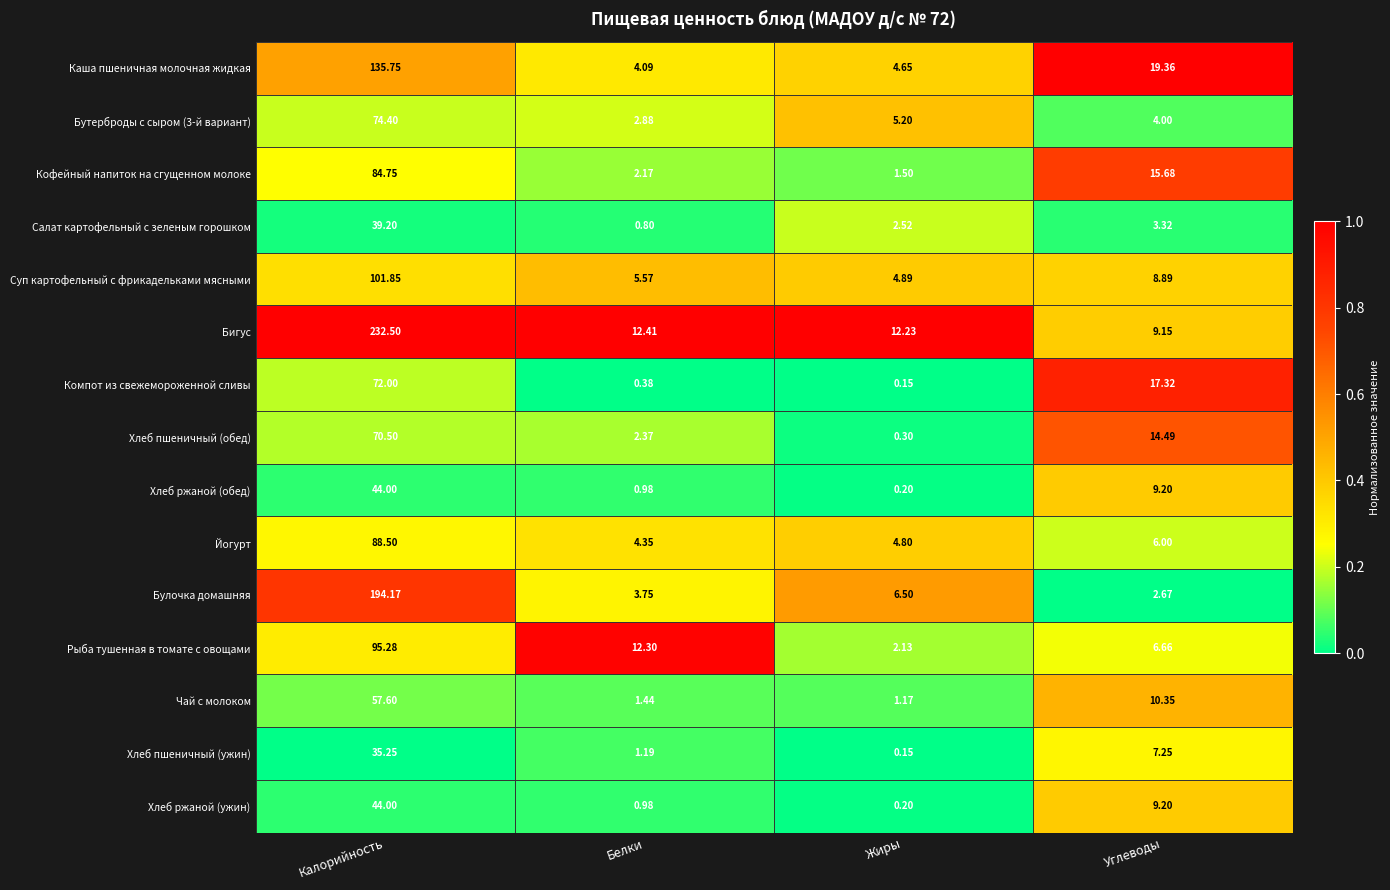

At which category does the chart reach its peak across all series?

Калорийность